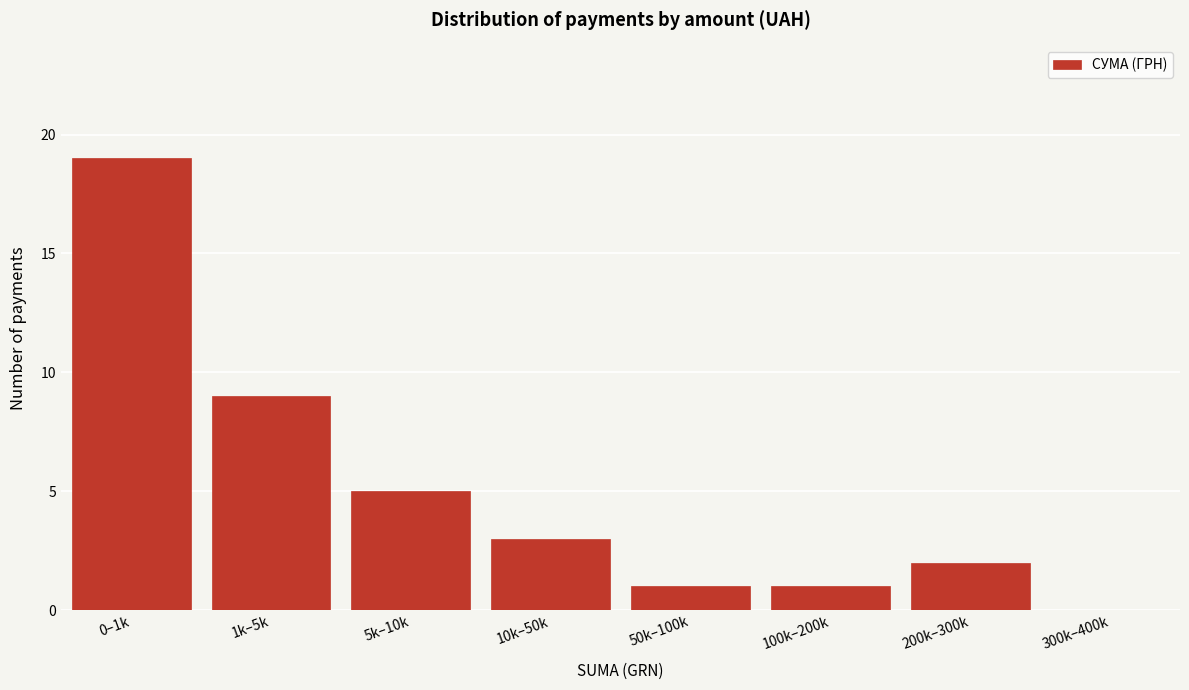

Reading right to left, extract all data points from this chart.

300k–400k=0	200k–300k=2	100k–200k=1	50k–100k=1	10k–50k=3	5k–10k=5	1k–5k=9	0–1k=19